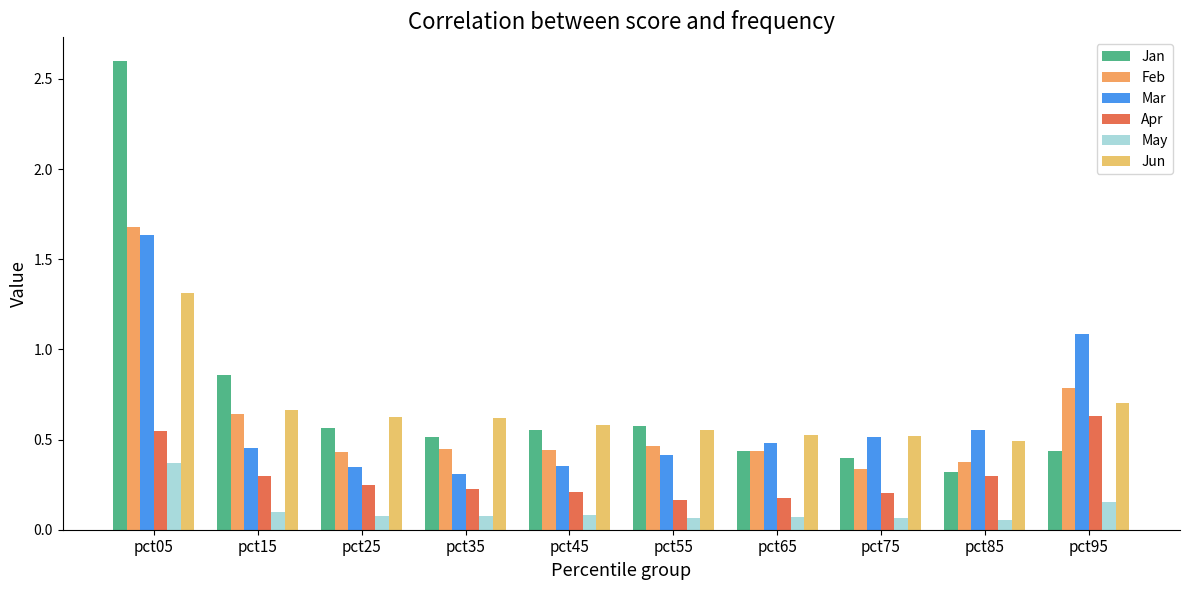

What is the value of the Mar bar at the 5th from the left?

0.4